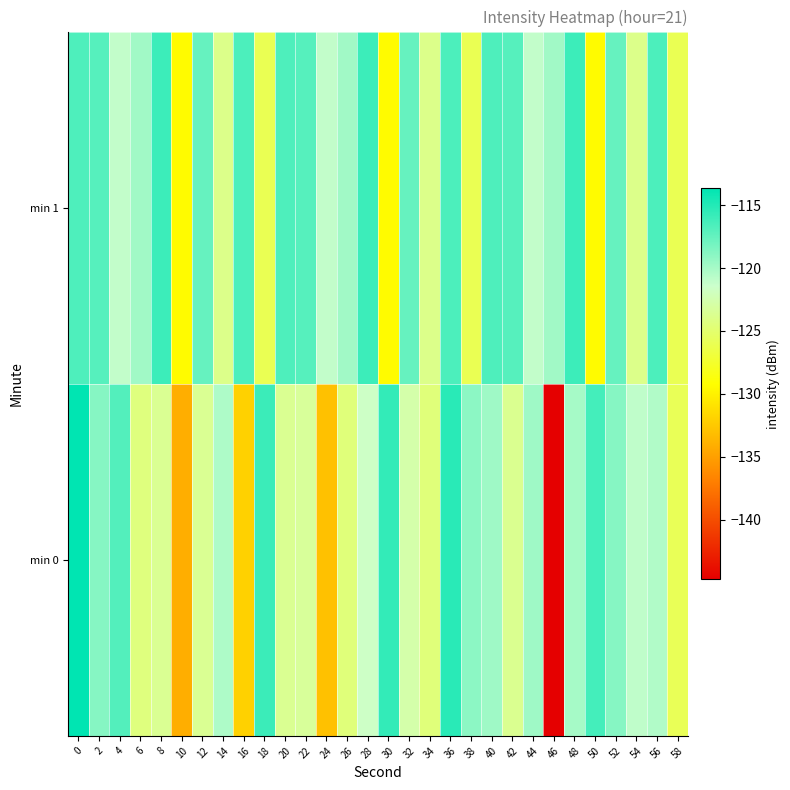

At 14, list the series in order from smallest to largest.

min 1, min 0